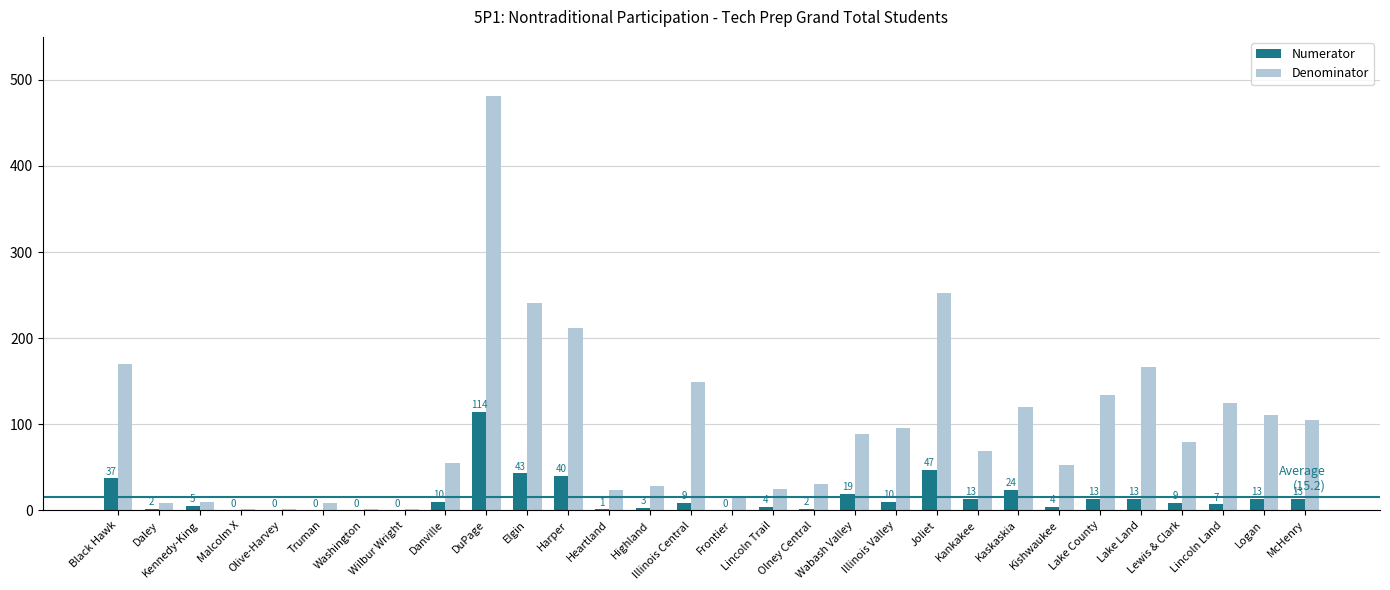

What is the sum of all Denominator values?

2860